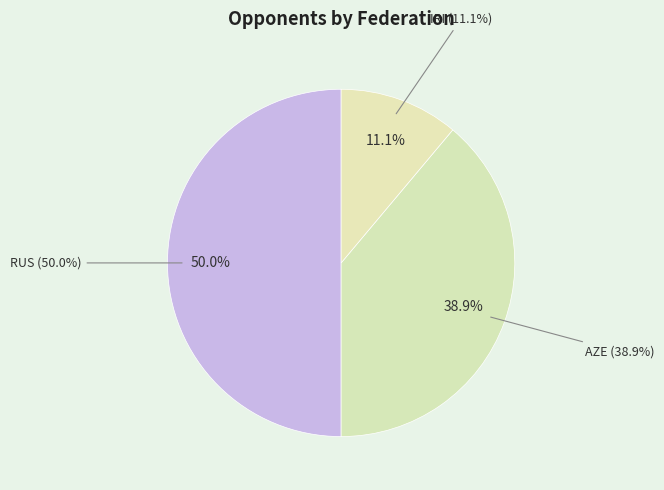

To the nearest percent, what is the difference between the largest and smallest slice percentages?

39%